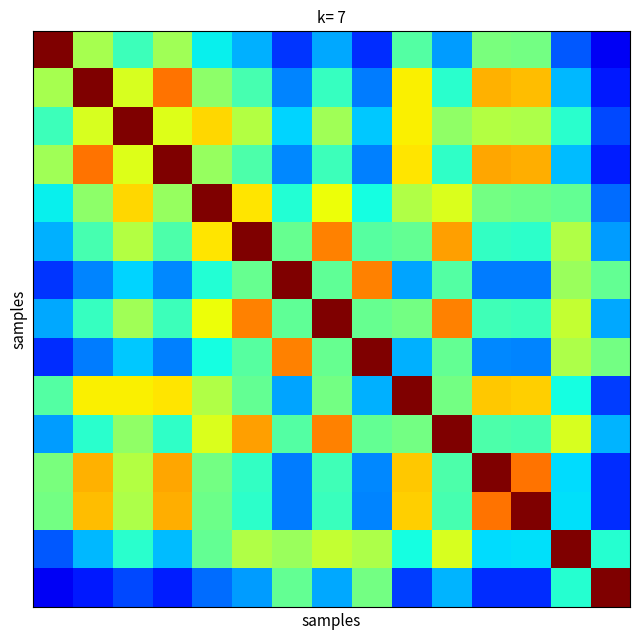

What is the maximum value shown in the chart?

1.0